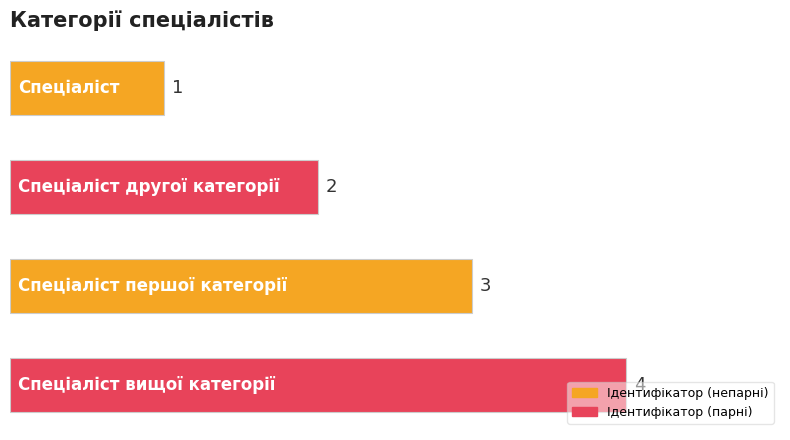

How many bars are there in total?

4